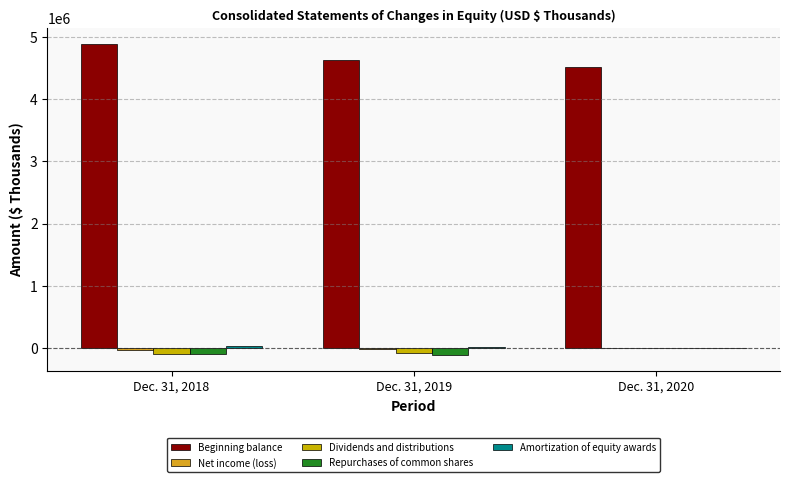

What is the difference between the maximum and second lowest values in the Beginning balance series?

260702